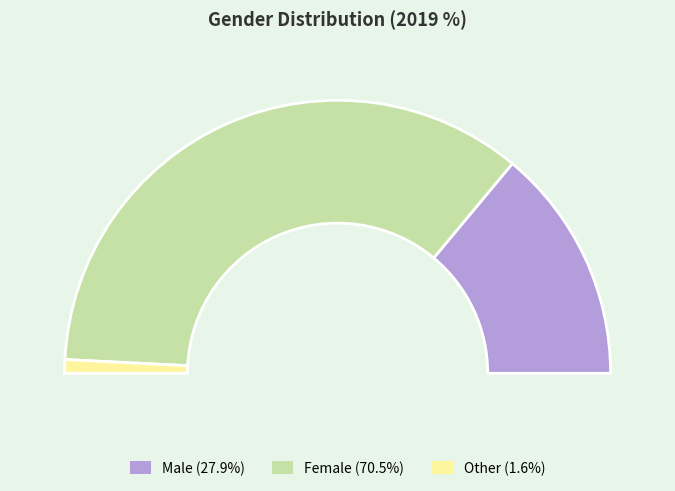

Rank the categories by value from highest to lowest.

Female, Male, Other